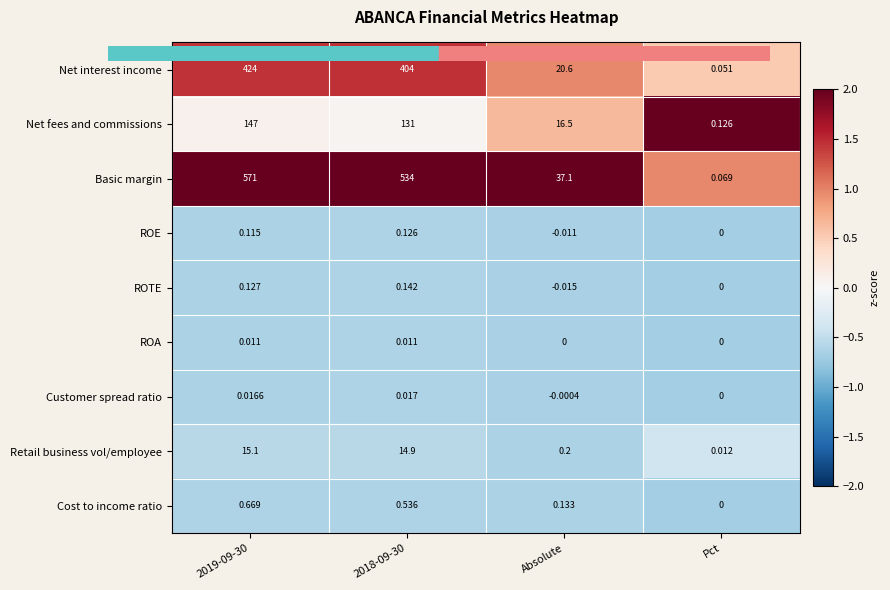

Which label corresponds to the smallest value in the chart?

Absolute